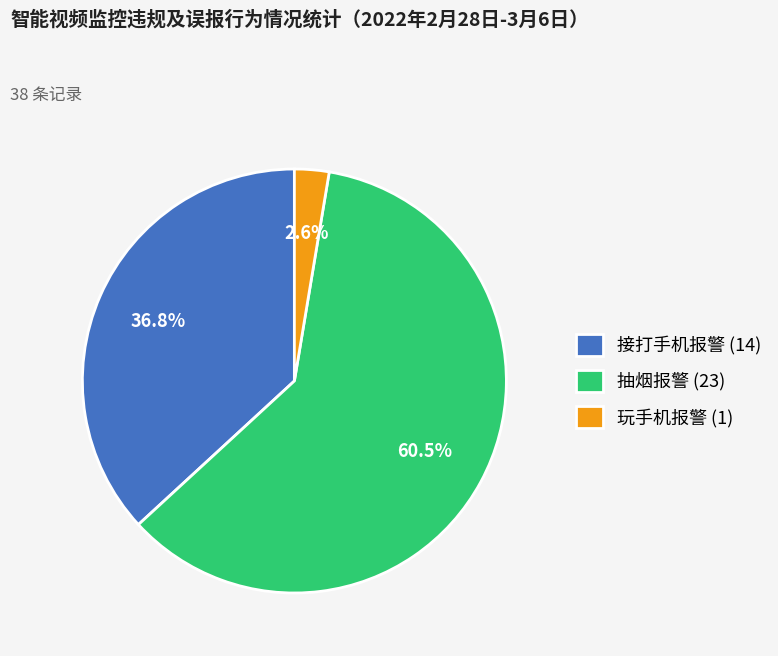

Which category has the smallest portion of the pie?

玩手机报警